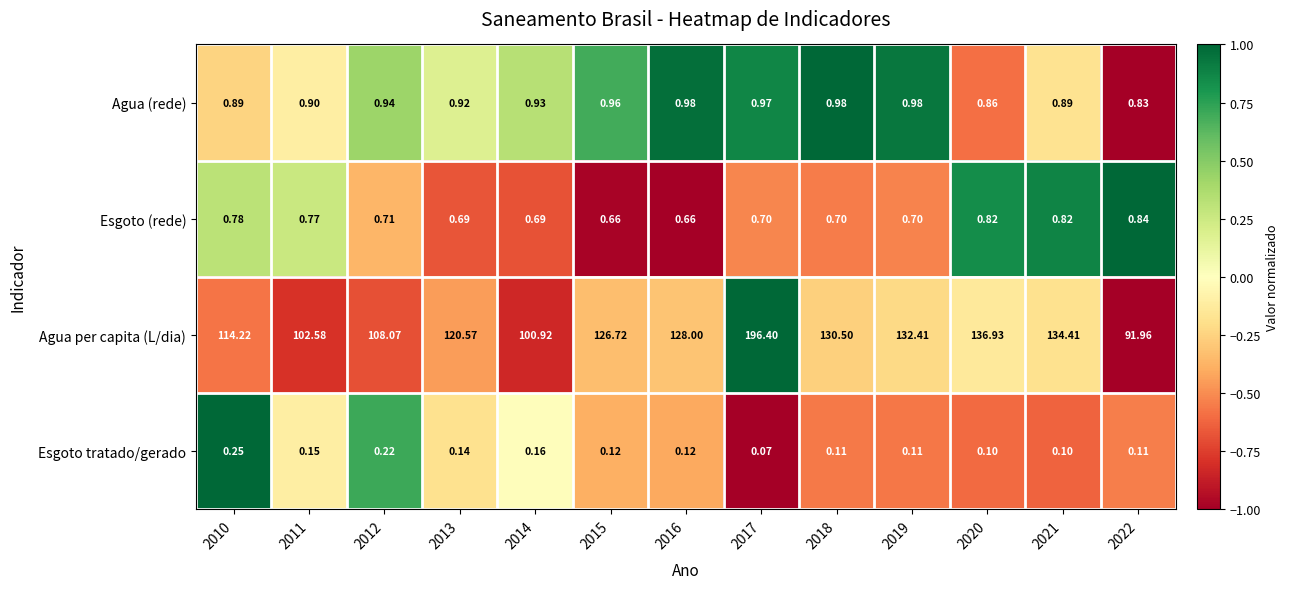

Is the value of Agua per capita (L/dia) at 2019 greater than the value of Esgoto (rede) at 2010?

Yes